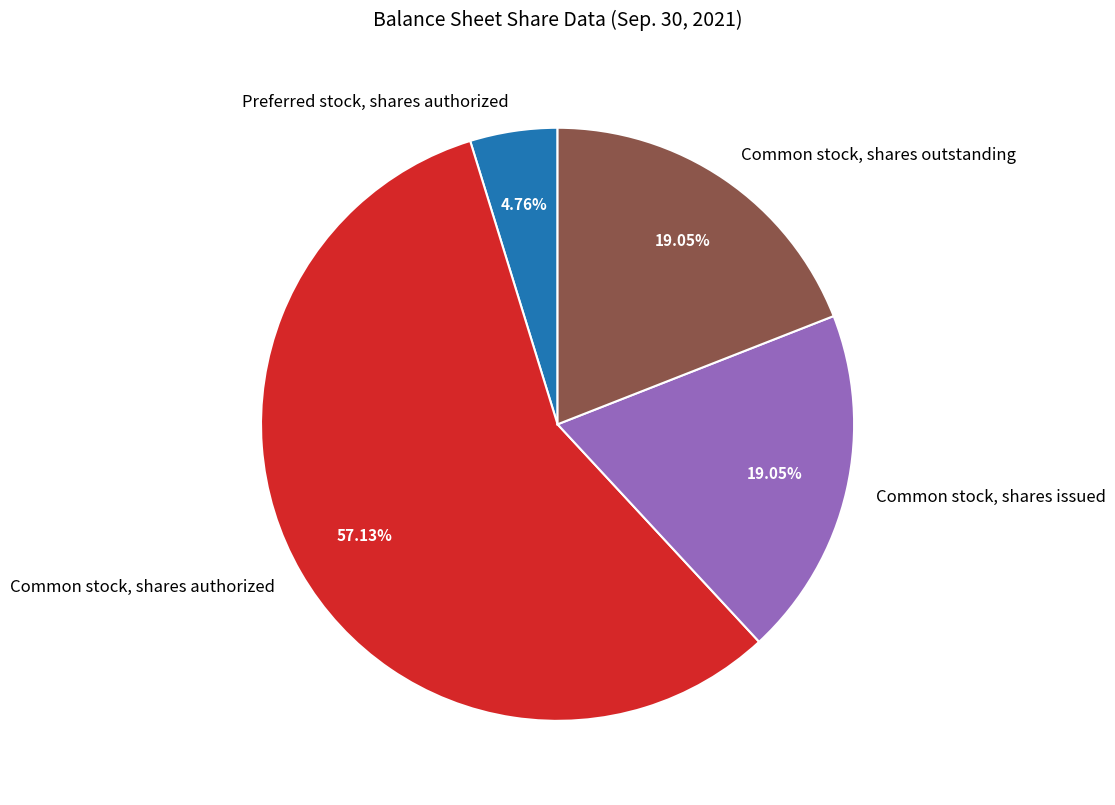

True or false: Preferred stock, shares authorized accounts for 5% of the total.

True